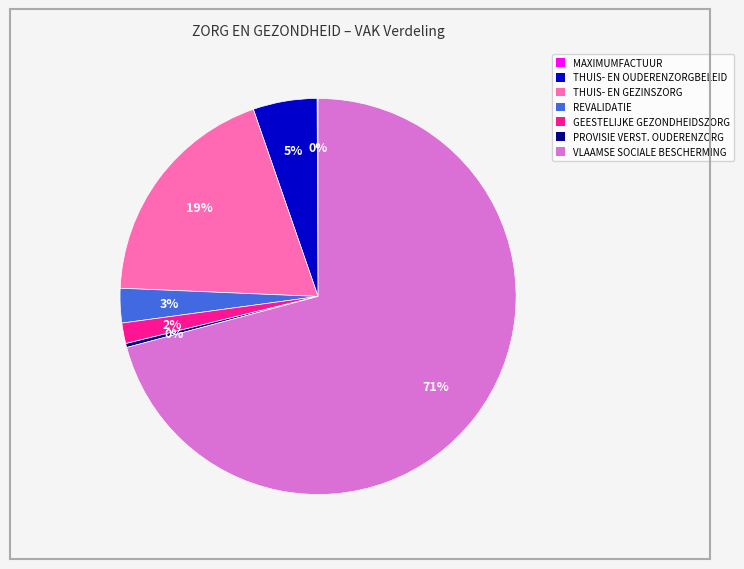

To the nearest percent, what is the difference between the largest and smallest slice percentages?

71%